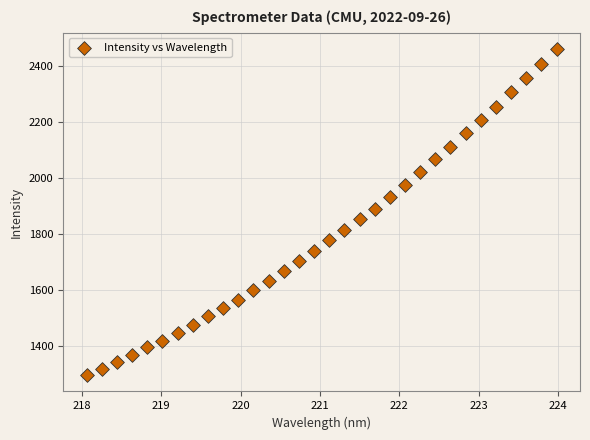

What is the range of X values (max minus min)?

5.9